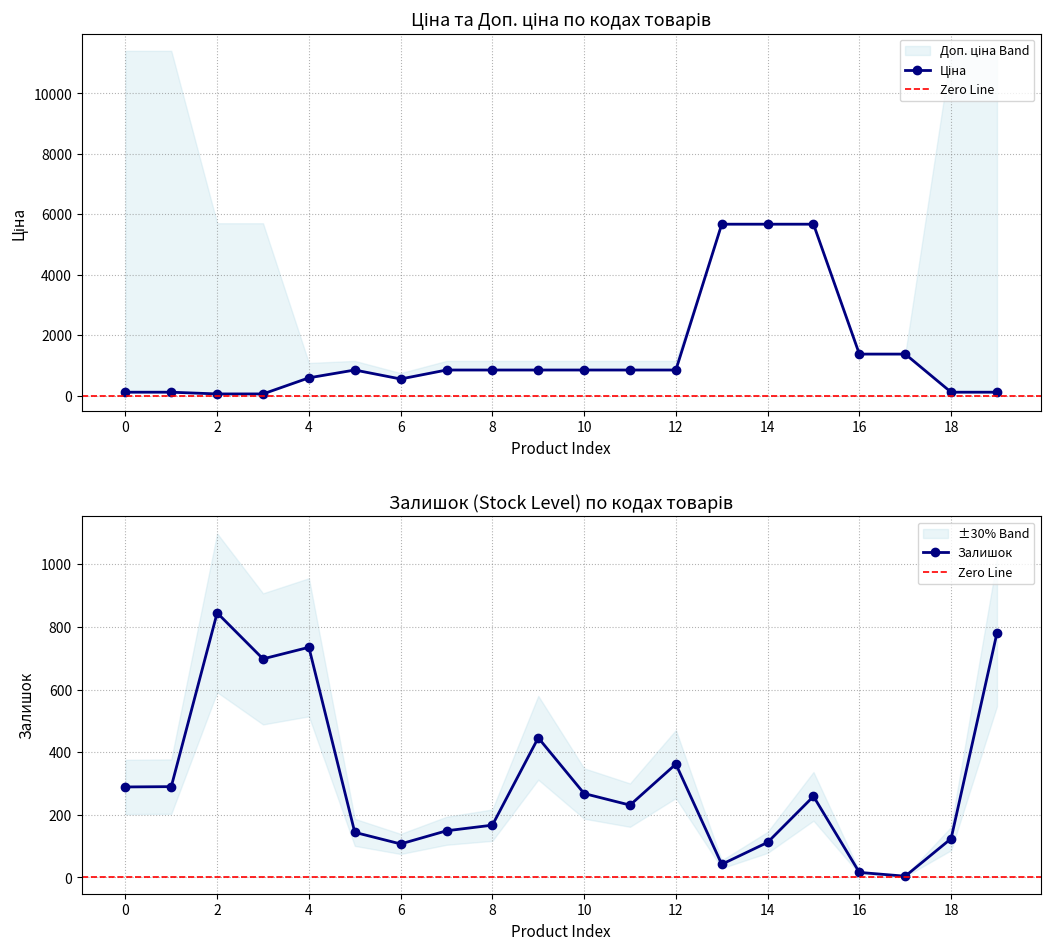

How many interior local valleys does the Ціна series have?

1